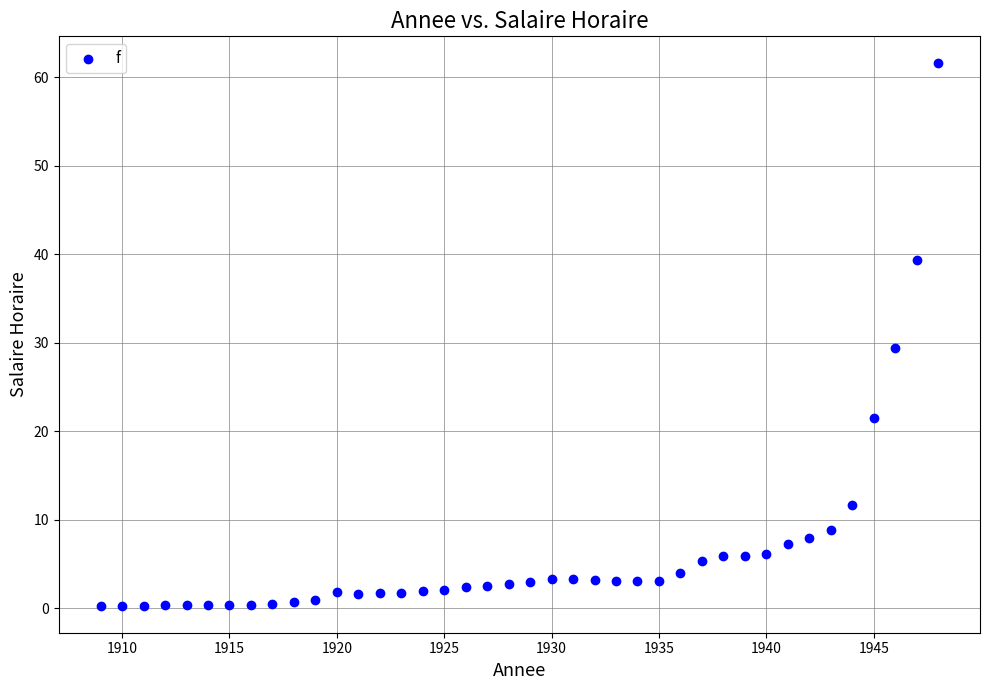

What is the range of X values (max minus min)?

39.0